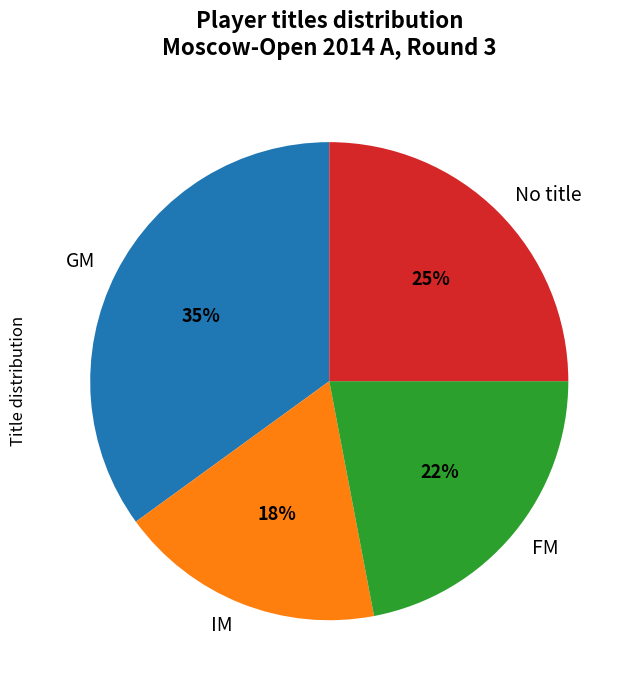

To the nearest percent, what is the difference between the largest and smallest slice percentages?

17%